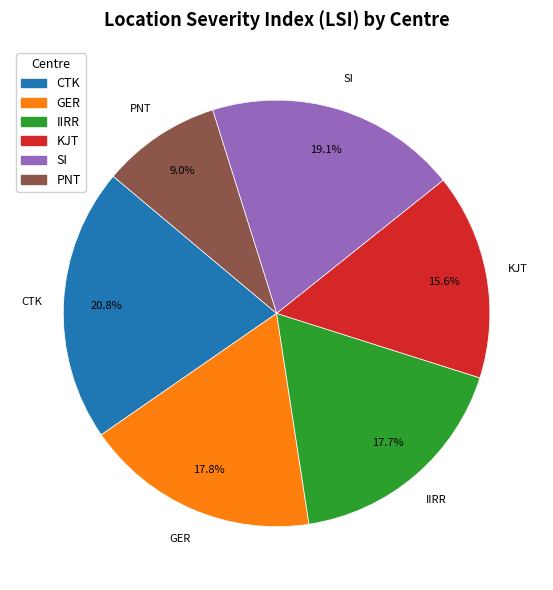

To the nearest percent, what is the difference between the largest and smallest slice percentages?

12%